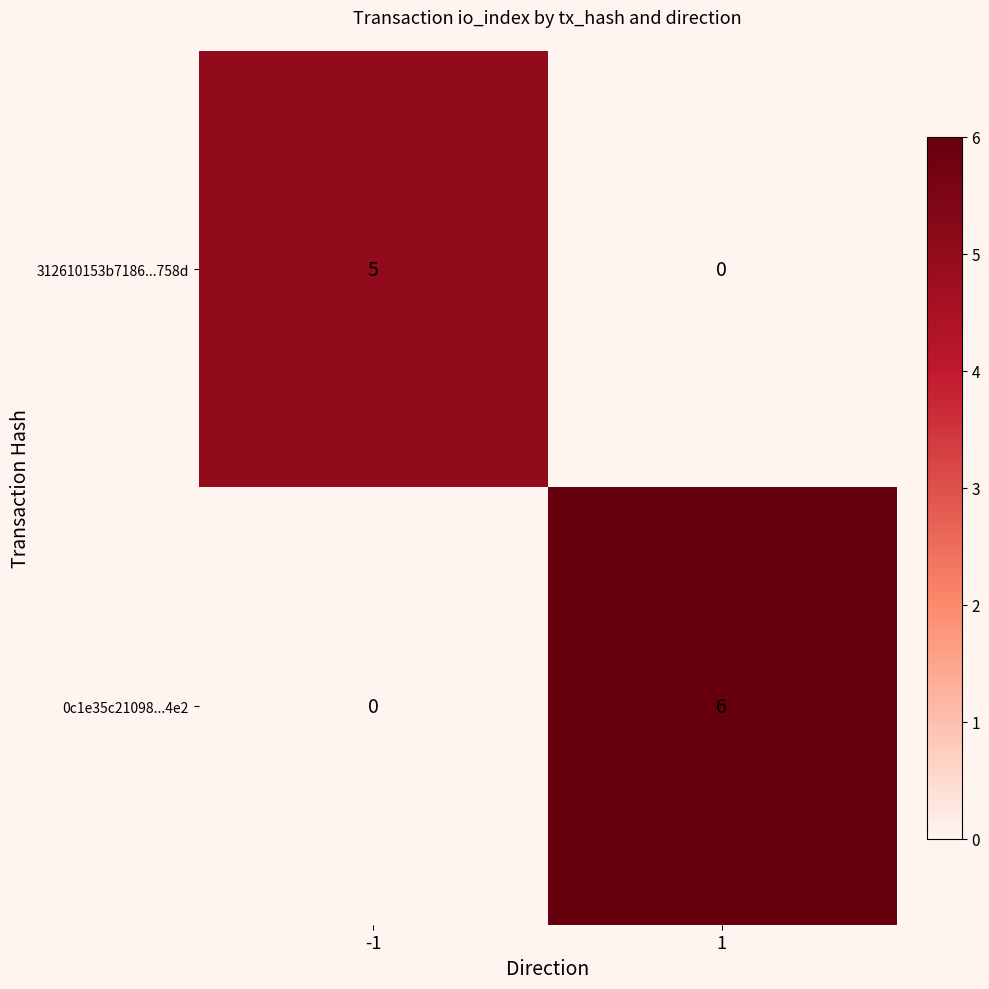

Reading left to right, what are all the values shown in this chart?

312610153b7186...758d: -1=5	1=0
0c1e35c21098...4e2: -1=0	1=6